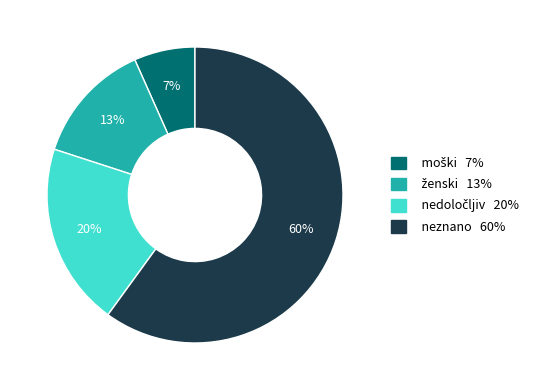

Which category has the biggest portion of the pie?

neznano